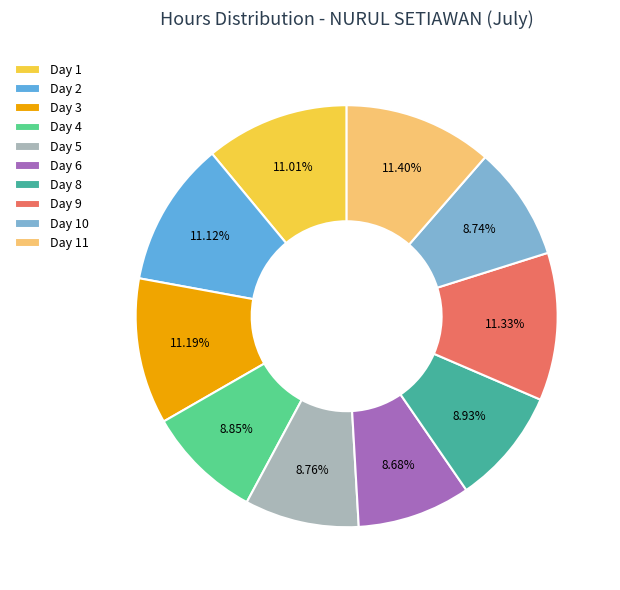

To the nearest percent, what is the difference between the largest and smallest slice percentages?

3%